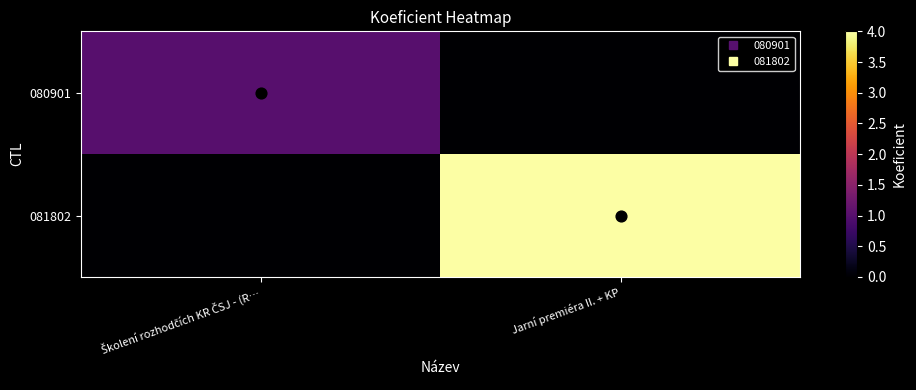

Which label corresponds to the largest value in the chart?

Jarní premiéra II. + KP